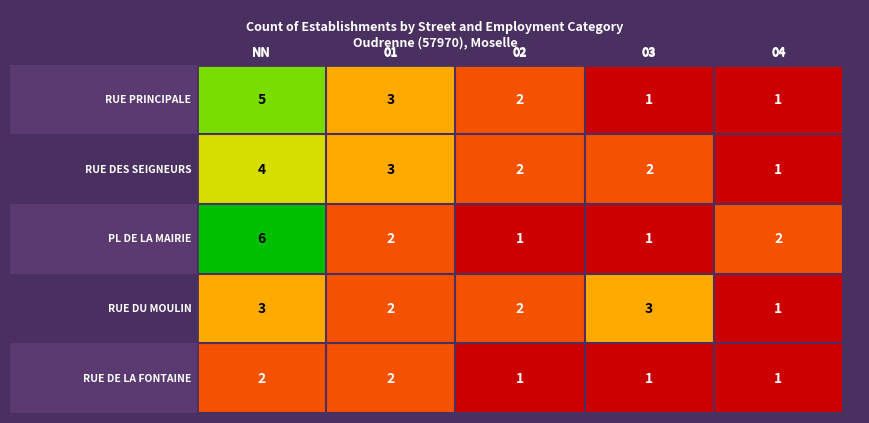

What is the sum of all RUE DES SEIGNEURS values?

12